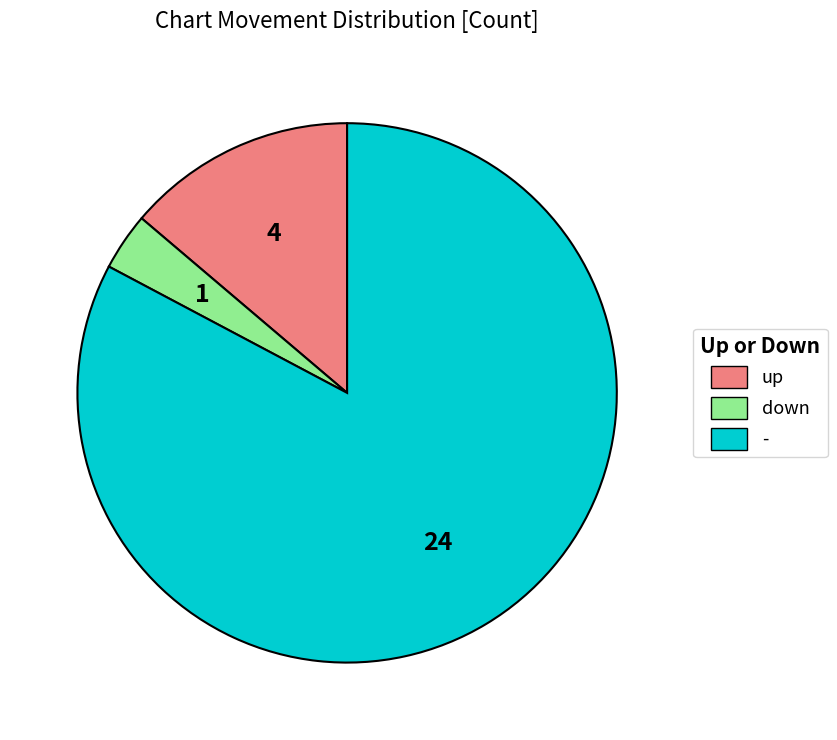

What is the smallest slice in the pie chart?

down